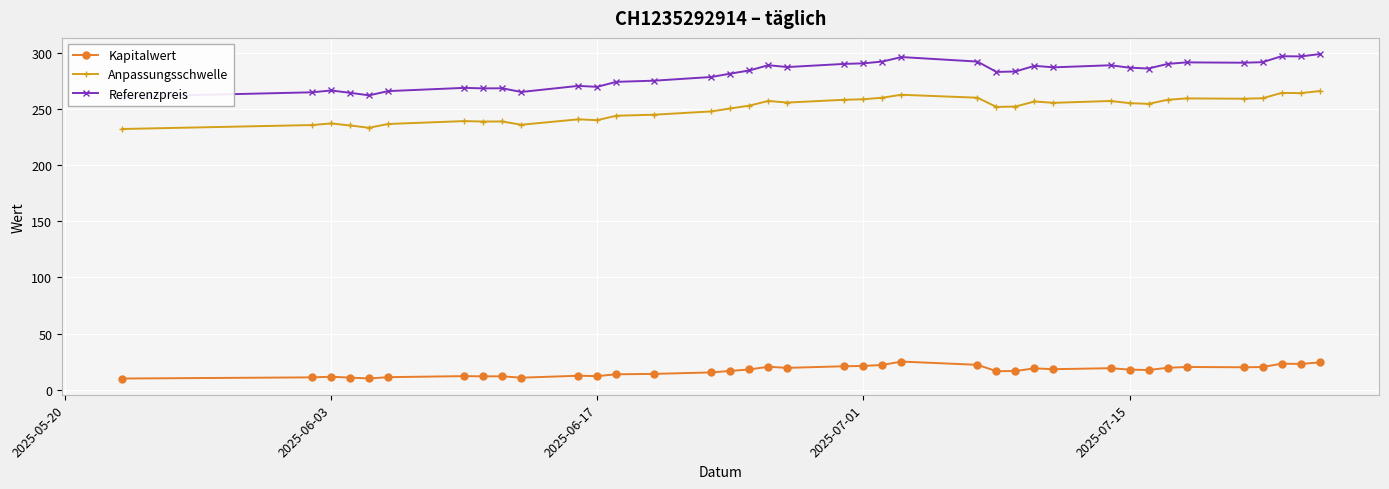

True or false: Anpassungsschwelle has more than 2 interior local peaks.

True